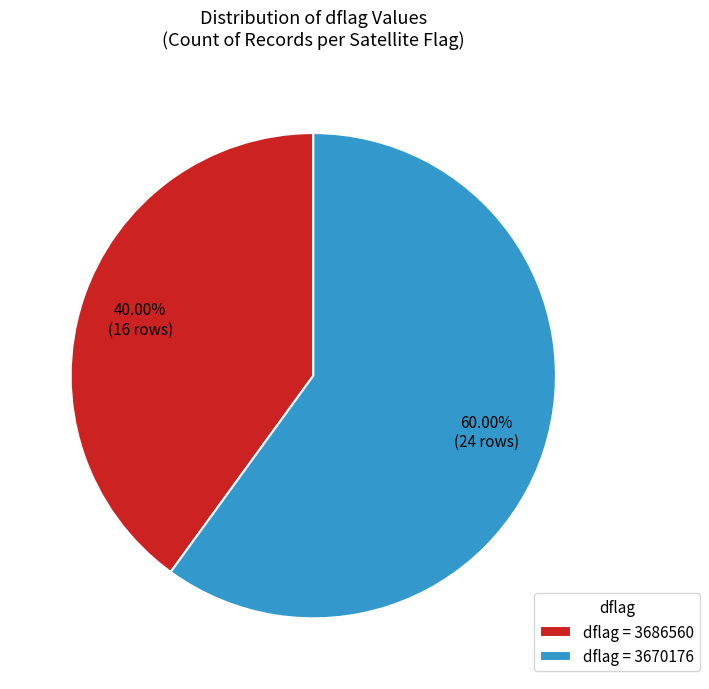

Combined, do dflag = 3686560 and dflag = 3670176 account for over 50%?

Yes